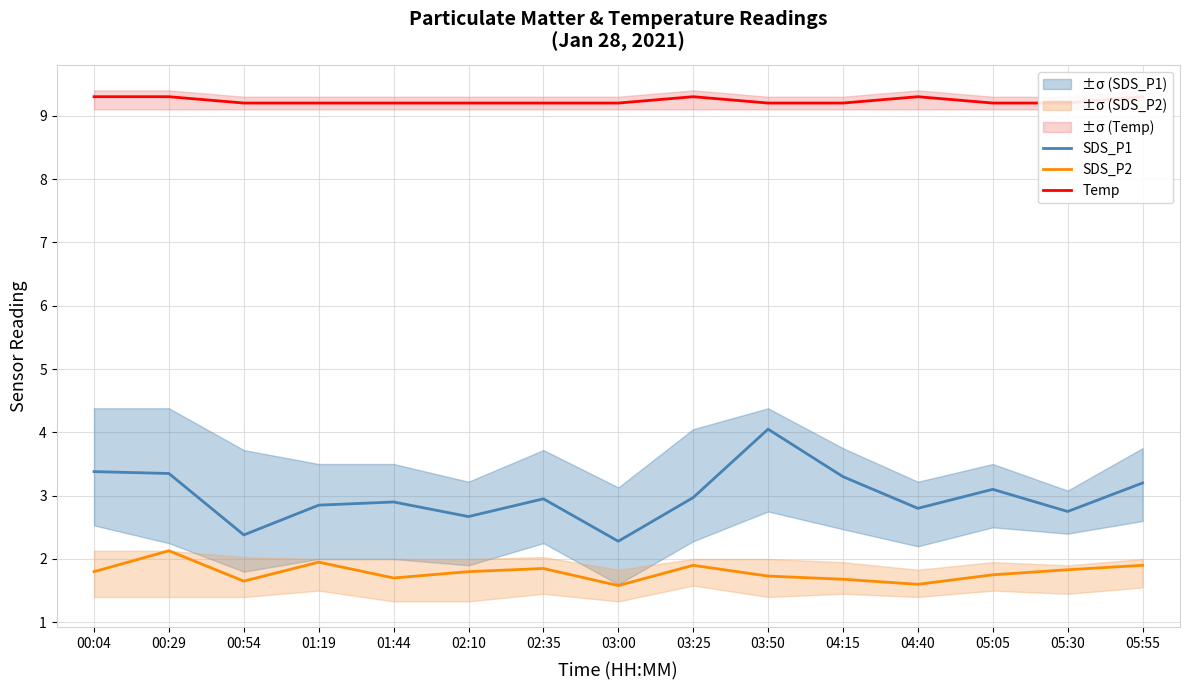

What is the label of the 4th point from the right?

04:40